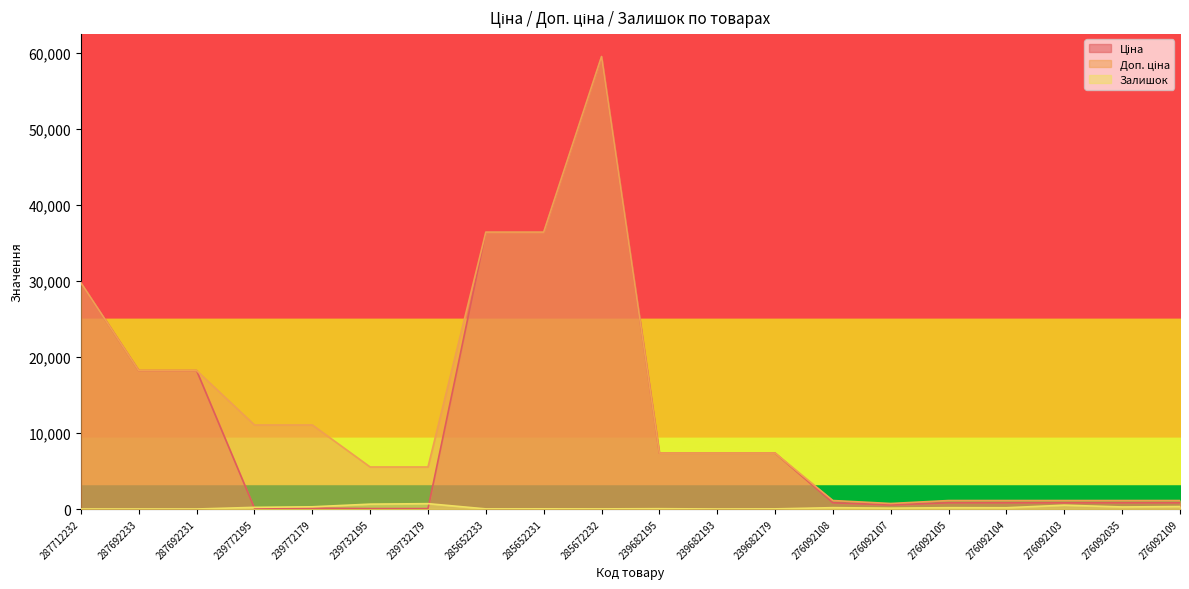

Rank the series by their maximum value, from highest to lowest.

Ціна, Доп. ціна, Залишок